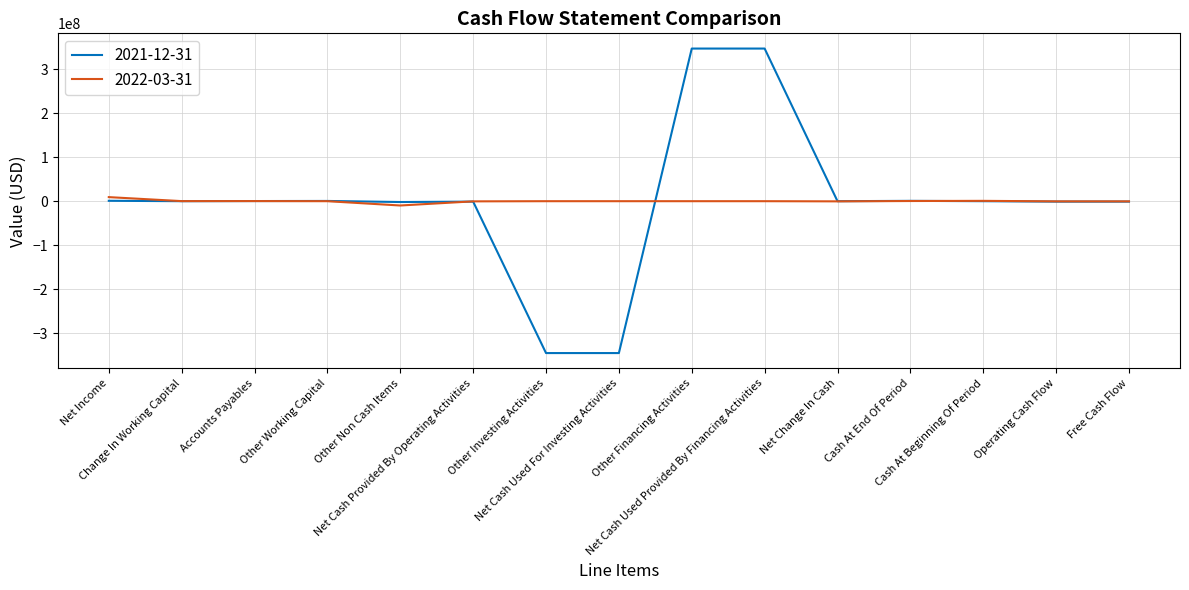

Count the number of data series in this chart.

2